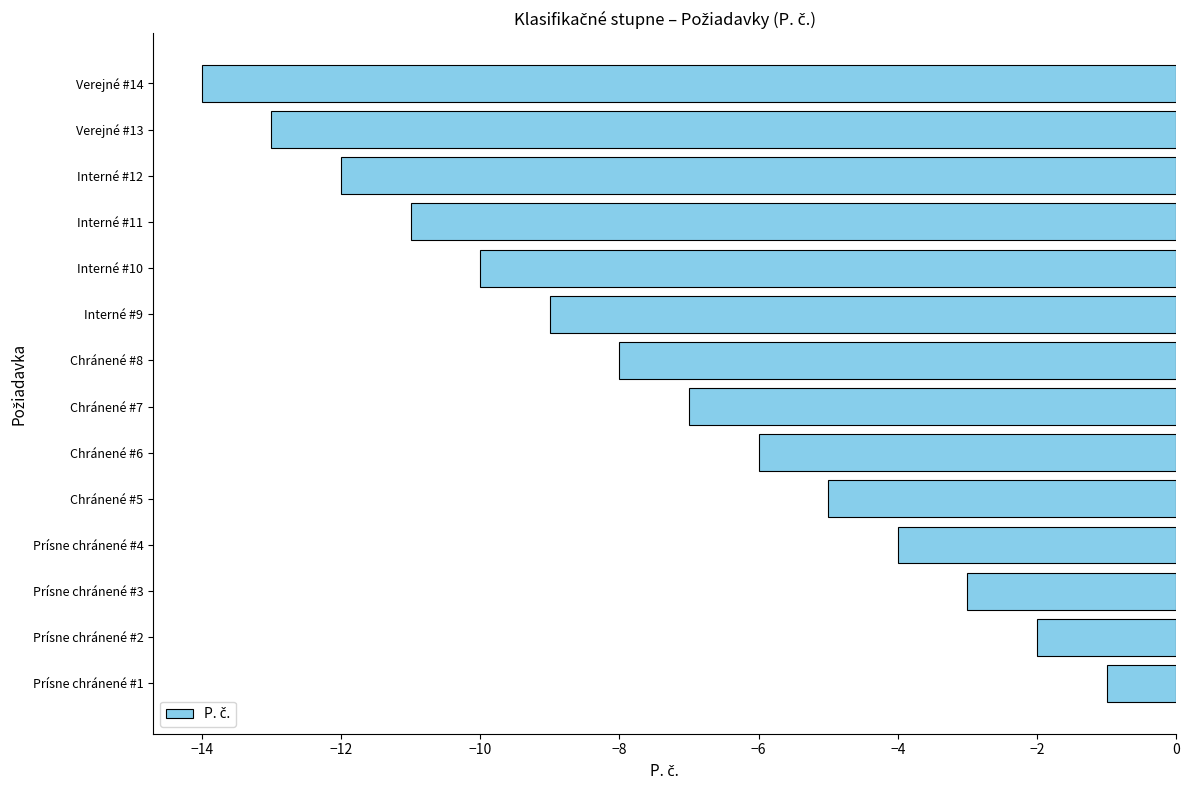

Reading bottom to top, what are all the values shown in this chart?

Prísne chránené #1=-1	Prísne chránené #2=-2	Prísne chránené #3=-3	Prísne chránené #4=-4	Chránené #5=-5	Chránené #6=-6	Chránené #7=-7	Chránené #8=-8	Interné #9=-9	Interné #10=-10	Interné #11=-11	Interné #12=-12	Verejné #13=-13	Verejné #14=-14